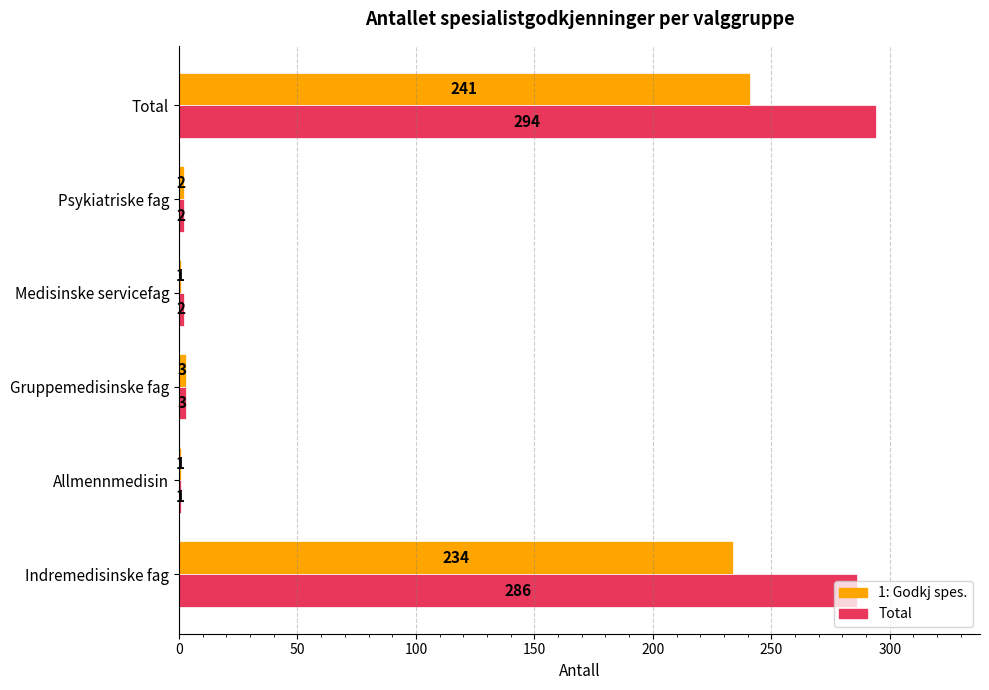

Count the number of data series in this chart.

2